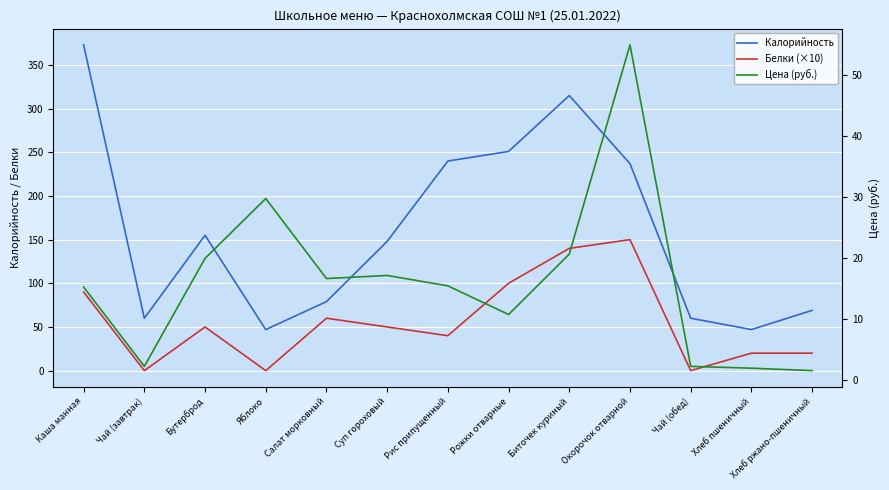

True or false: Калорийность has a value of 102.9 at Бутерброд.

False